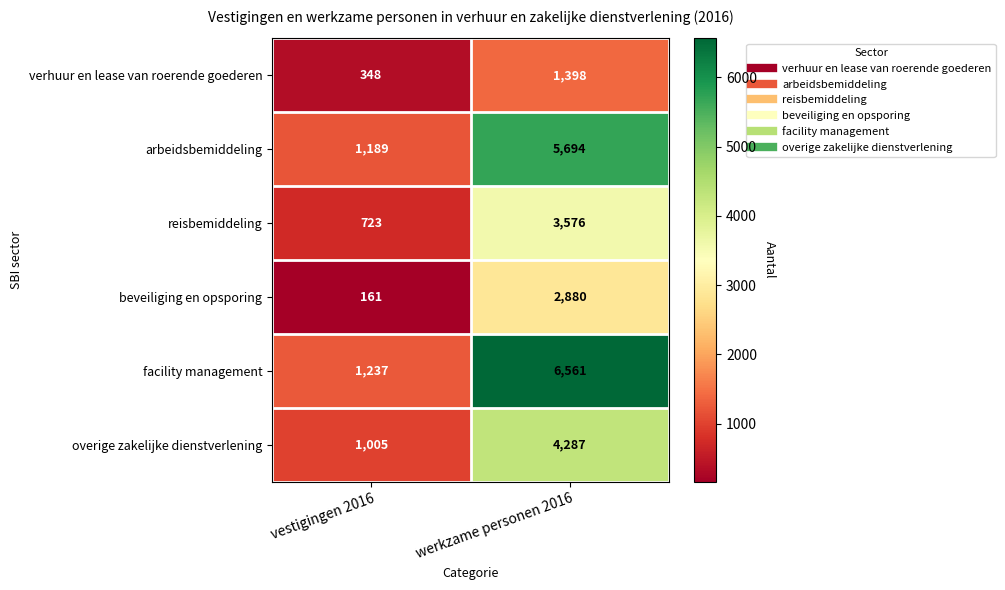

Is it true that facility management equals 2202 at vestigingen 2016?

False